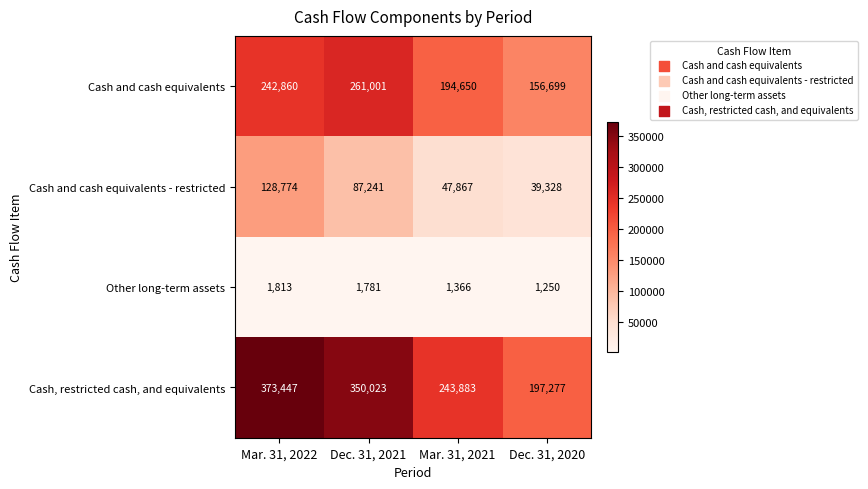

Reading right to left, transcribe all the data shown in this chart.

Cash and cash equivalents: Dec. 31, 2020=156699	Mar. 31, 2021=194650	Dec. 31, 2021=261001	Mar. 31, 2022=242860
Cash and cash equivalents - restricted: Dec. 31, 2020=39328	Mar. 31, 2021=47867	Dec. 31, 2021=87241	Mar. 31, 2022=128774
Other long-term assets: Dec. 31, 2020=1250	Mar. 31, 2021=1366	Dec. 31, 2021=1781	Mar. 31, 2022=1813
Cash, restricted cash, and equivalents: Dec. 31, 2020=197277	Mar. 31, 2021=243883	Dec. 31, 2021=350023	Mar. 31, 2022=373447